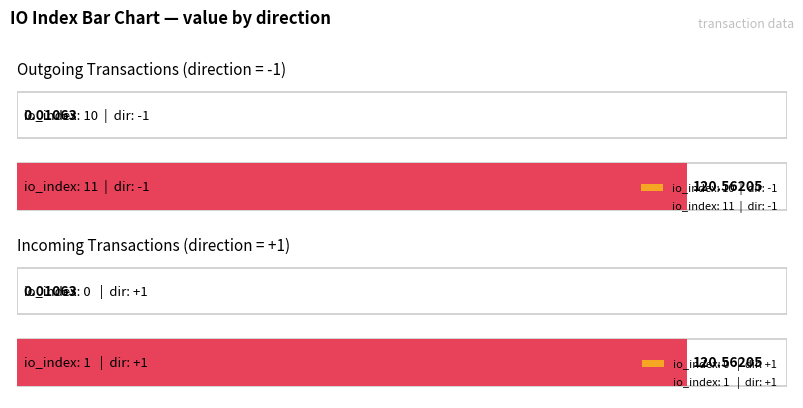

Count the number of categories in the chart.

4